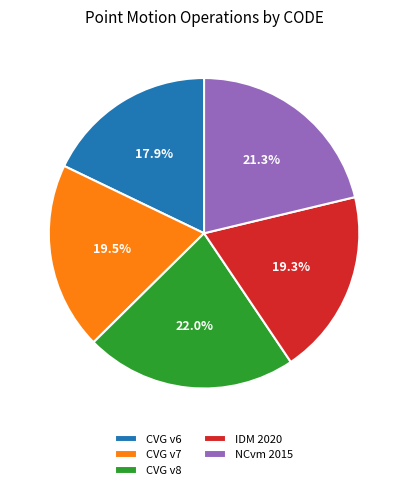

Is there any slice that represents more than half of the pie?

No